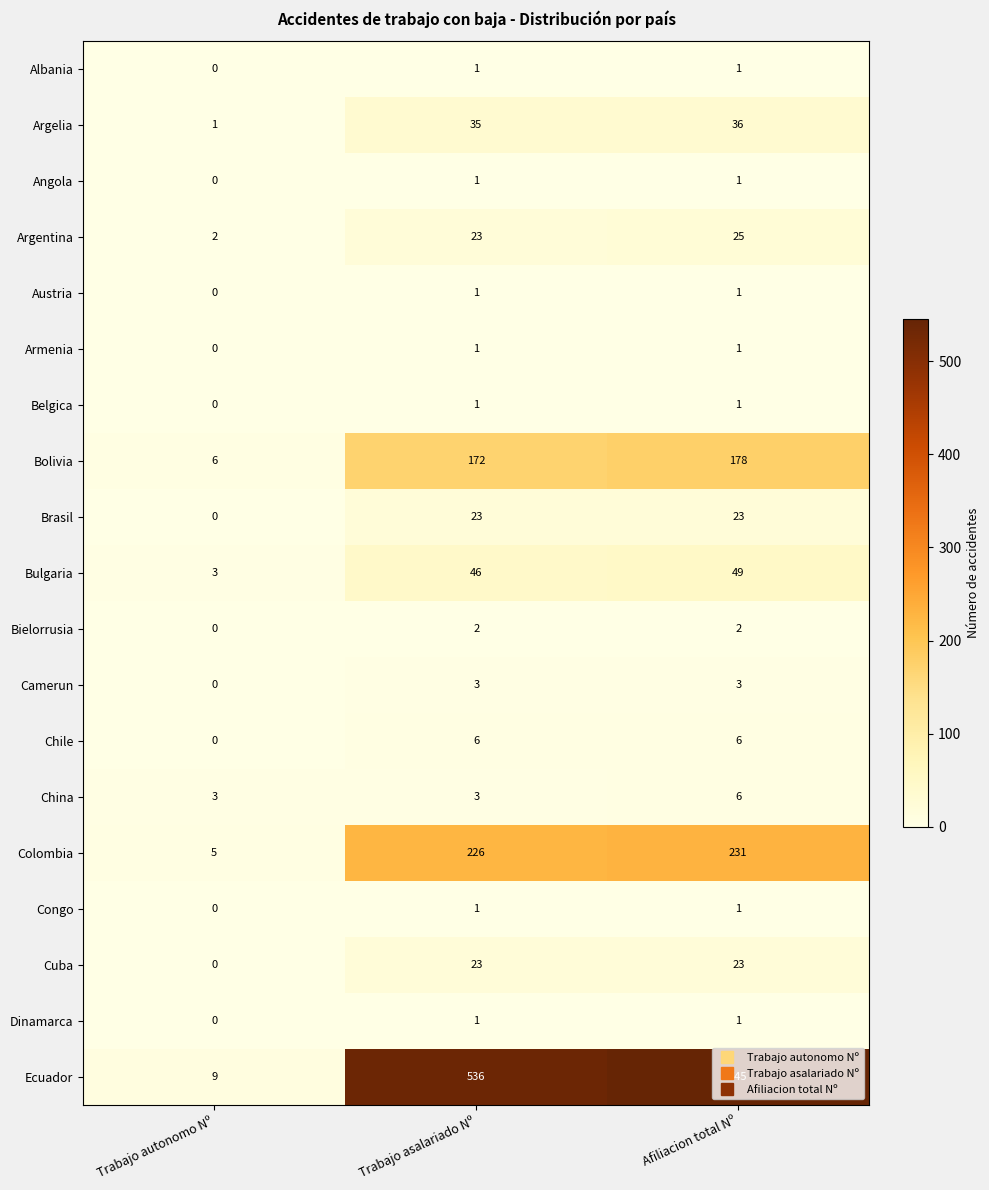

What is the total value across all series at Trabajo asalariado Nº?

1105